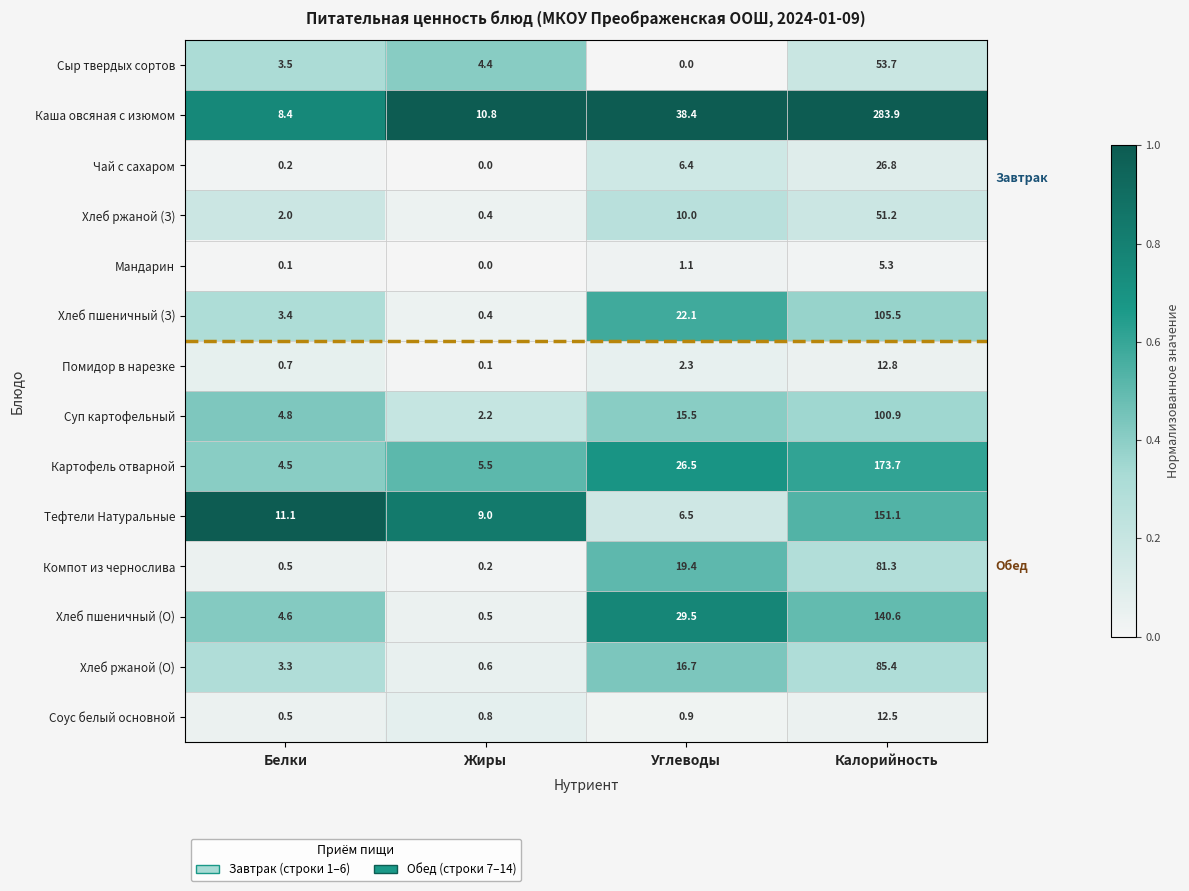

List the labels in order of Хлеб пшеничный (О) value, smallest first.

Жиры, Белки, Углеводы, Калорийность